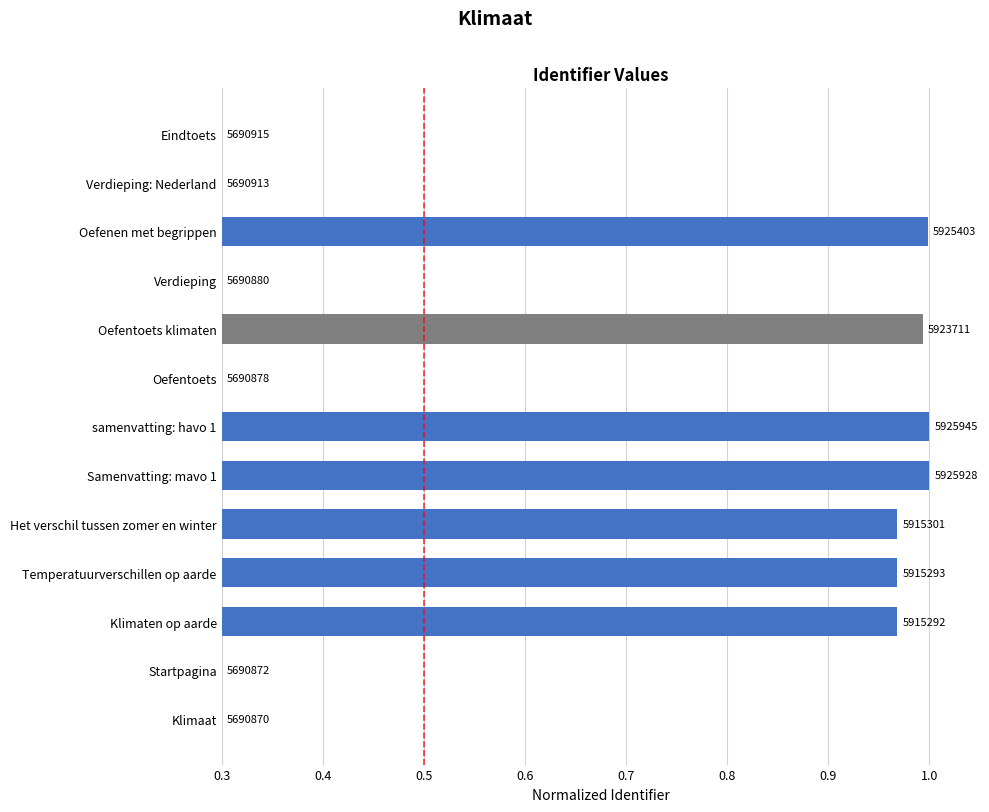

Does the chart contain any negative values?

No